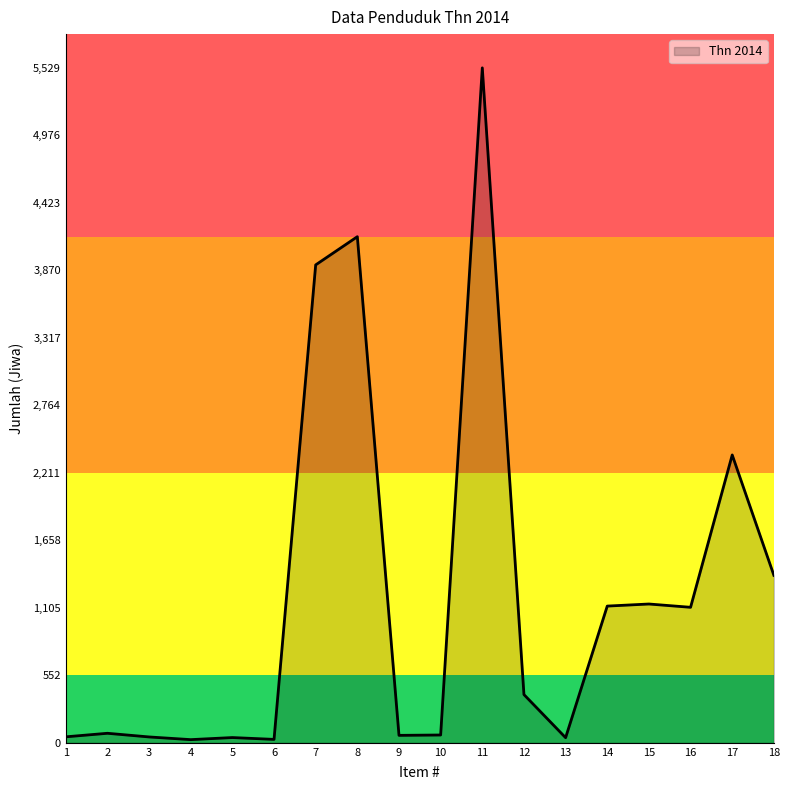

What is the difference between the maximum and minimum values?

5503